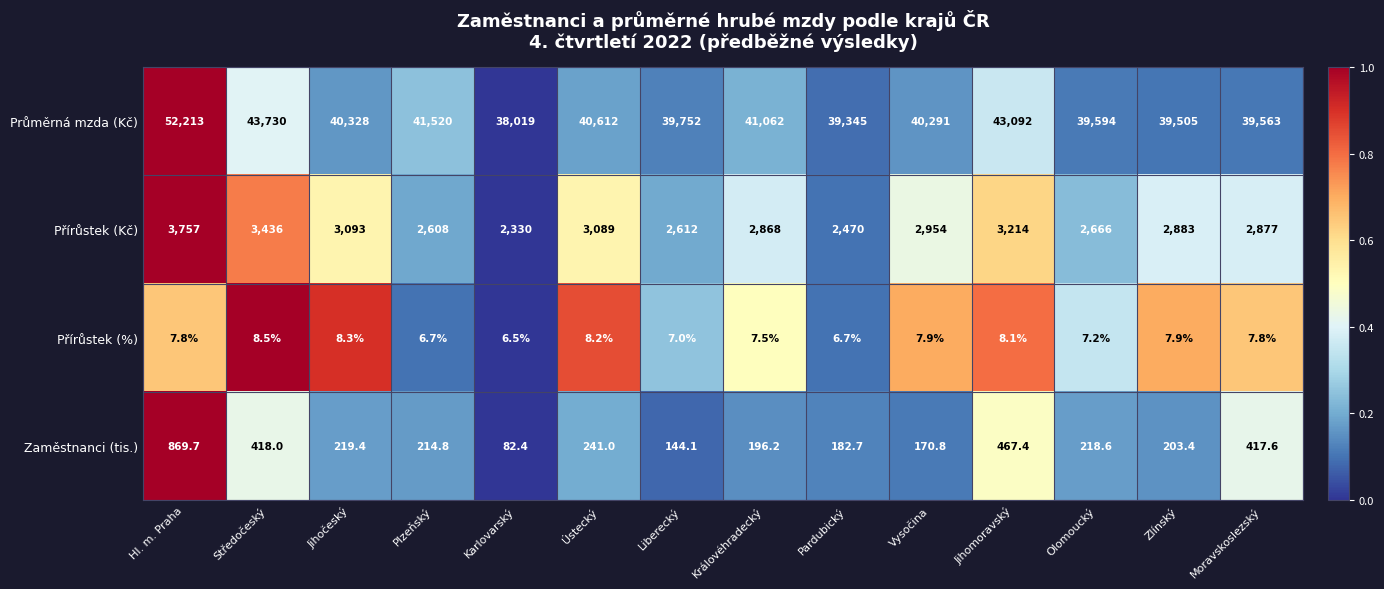

What is the difference between the Průměrná mzda (Kč) values at Jihomoravský and Zlínský?

3587.0